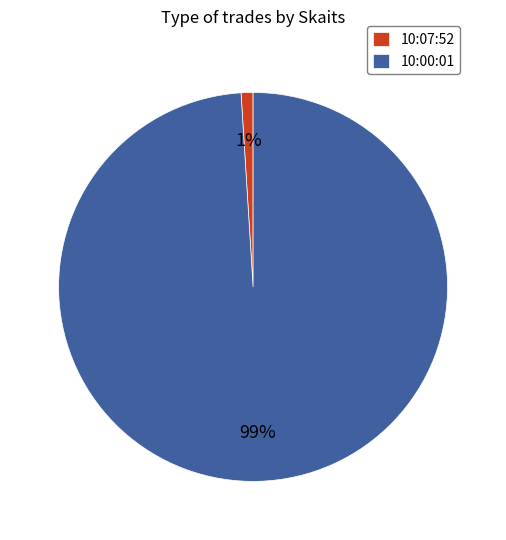

Which slice is the smallest?

10:07:52